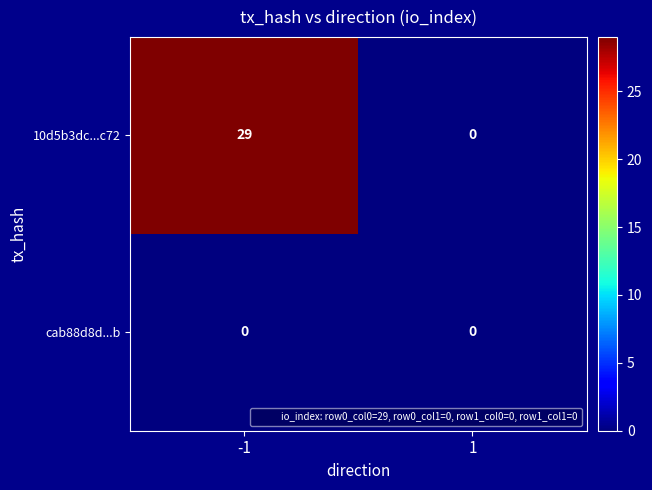

What is the greatest value displayed?

29